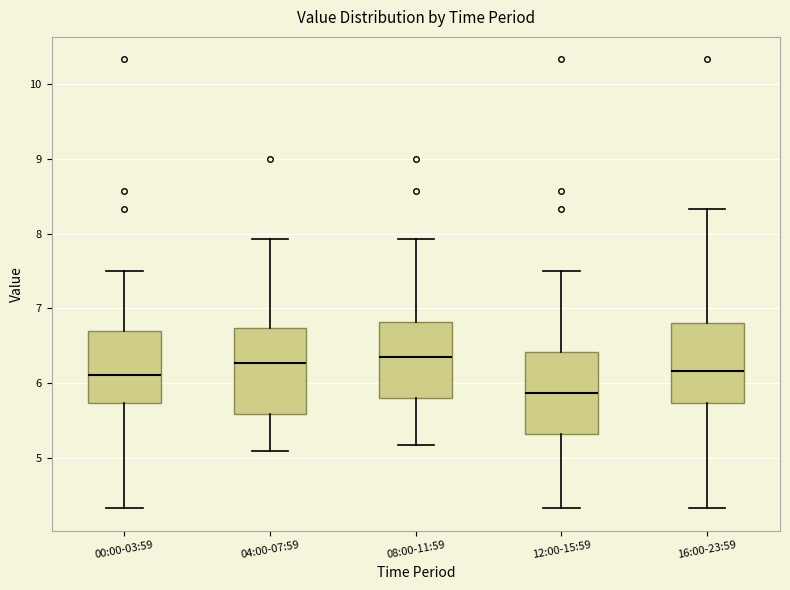

Which box's median line is the lowest?

12:00-15:59